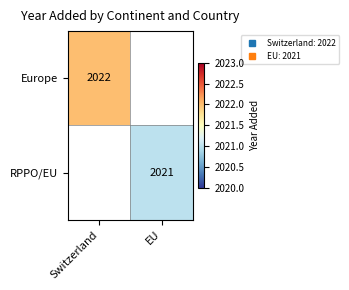

What is the total value across all series at Switzerland?

2022